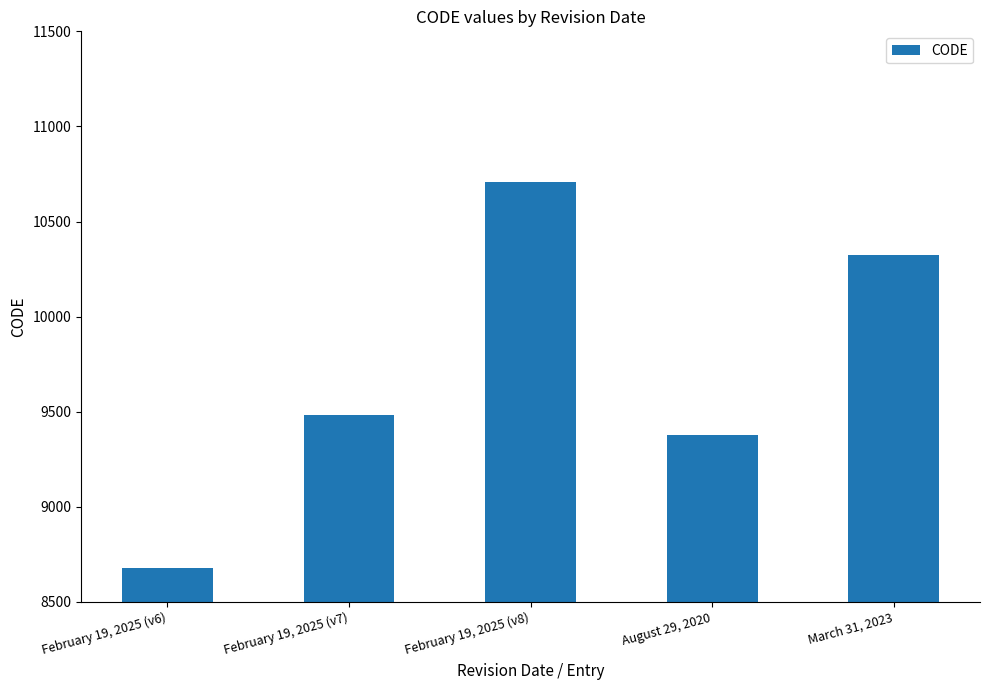

What is the average value?

9713